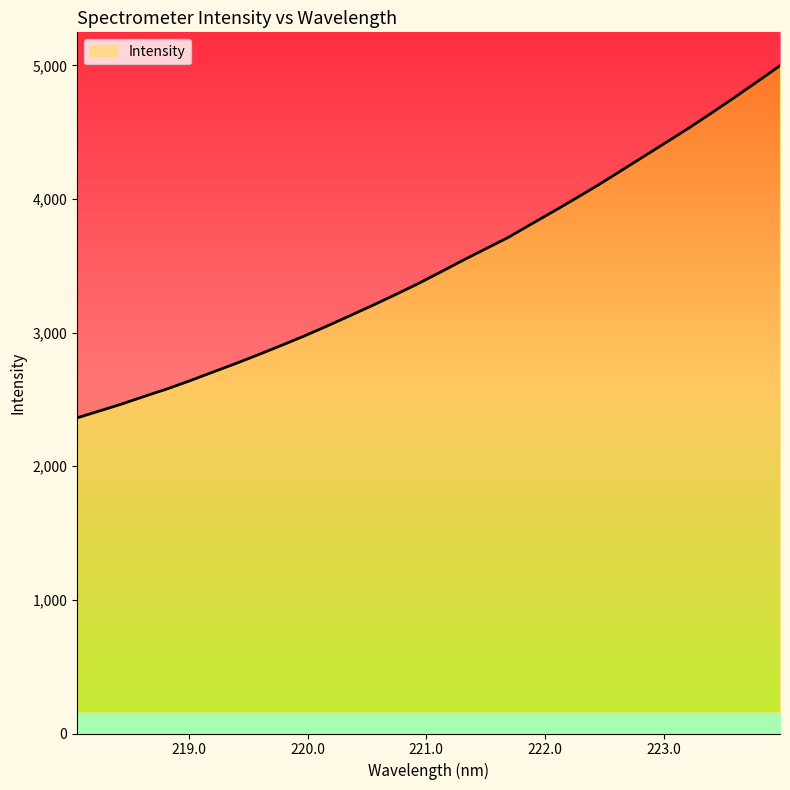

Reading left to right, list all the values displayed in this chart.

2362.7	2415.1	2468.3	2525.6	2581.5	2642.4	2706.6	2770.1	2836.5	2904.7	2974.7	3048.8	3125.4	3203.0	3282.5	3364.7	3452.1	3541.3	3627.0	3712.8	3810.9	3907.9	4006.8	4107.9	4214.2	4320.7	4427.3	4534.5	4647.0	4761.5	4879.3	4998.2